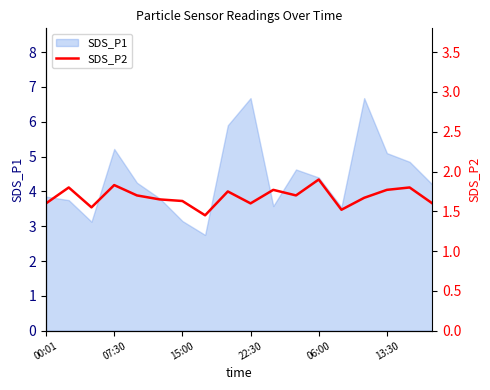

How many lines are shown in the chart?

1